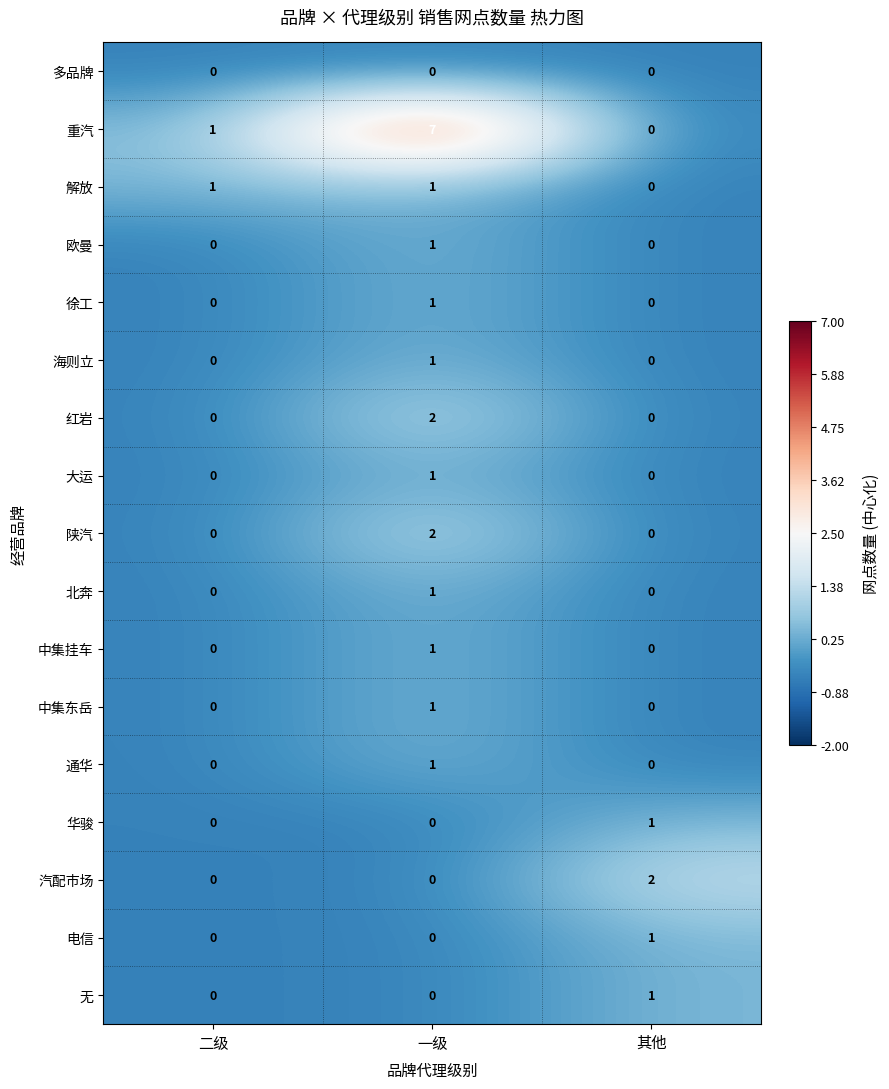

Which series has the largest range (max minus min)?

重汽